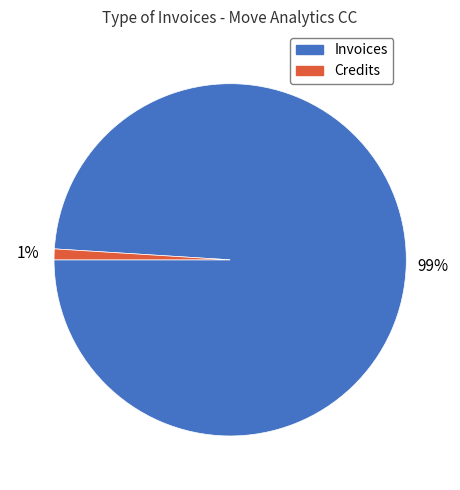

Is it true that Invoices is 99% of the pie?

True